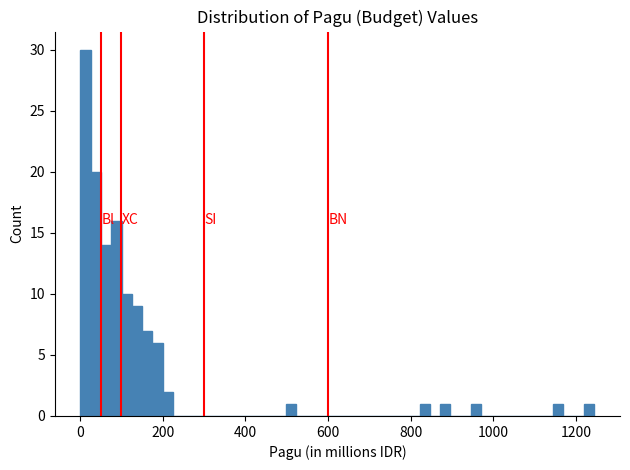

Read against the x-axis, roughly where is the centre of the tallest bar?

20